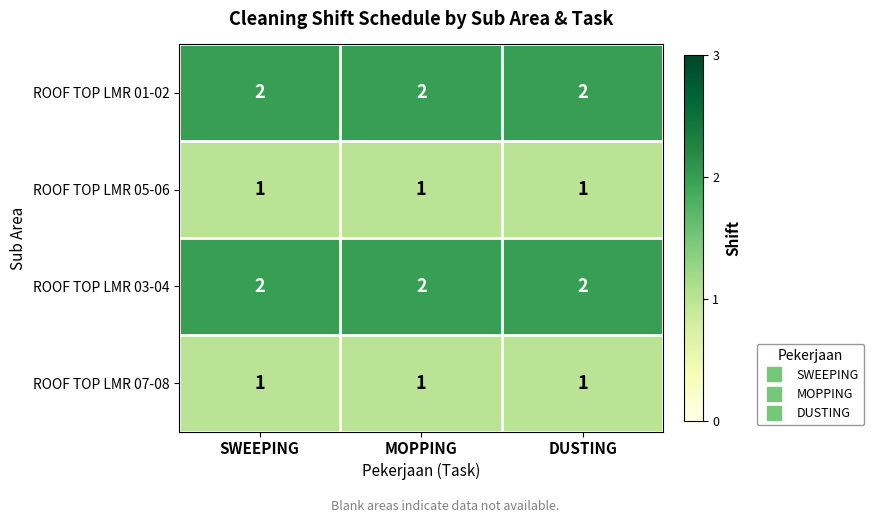

At how many categories does at least one series exceed 1?

3